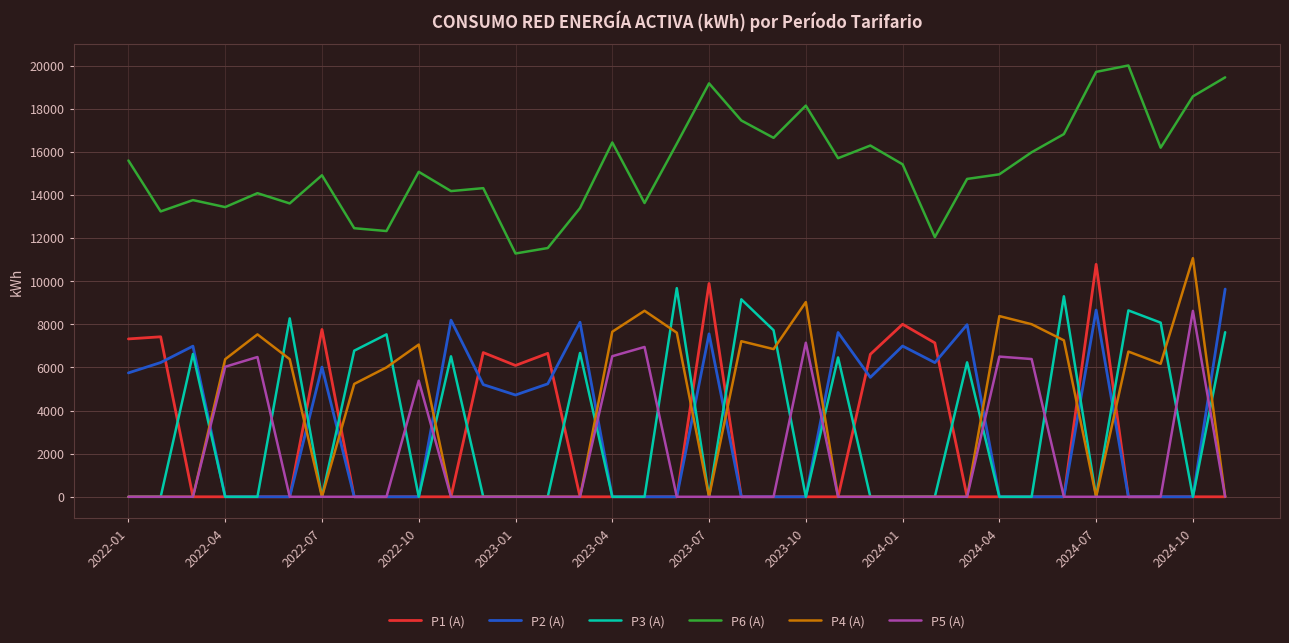

Which series has the largest total across all categories?

P6 (A)